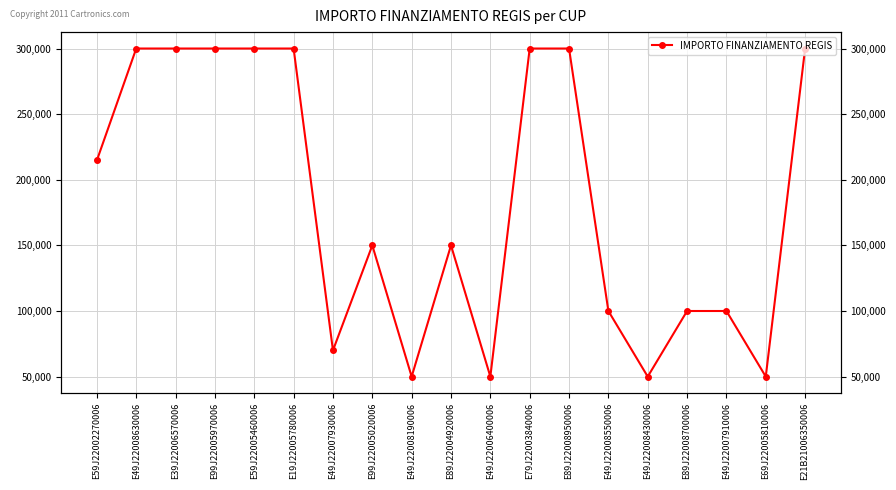

Where is the first local minimum?

E49J22007930006